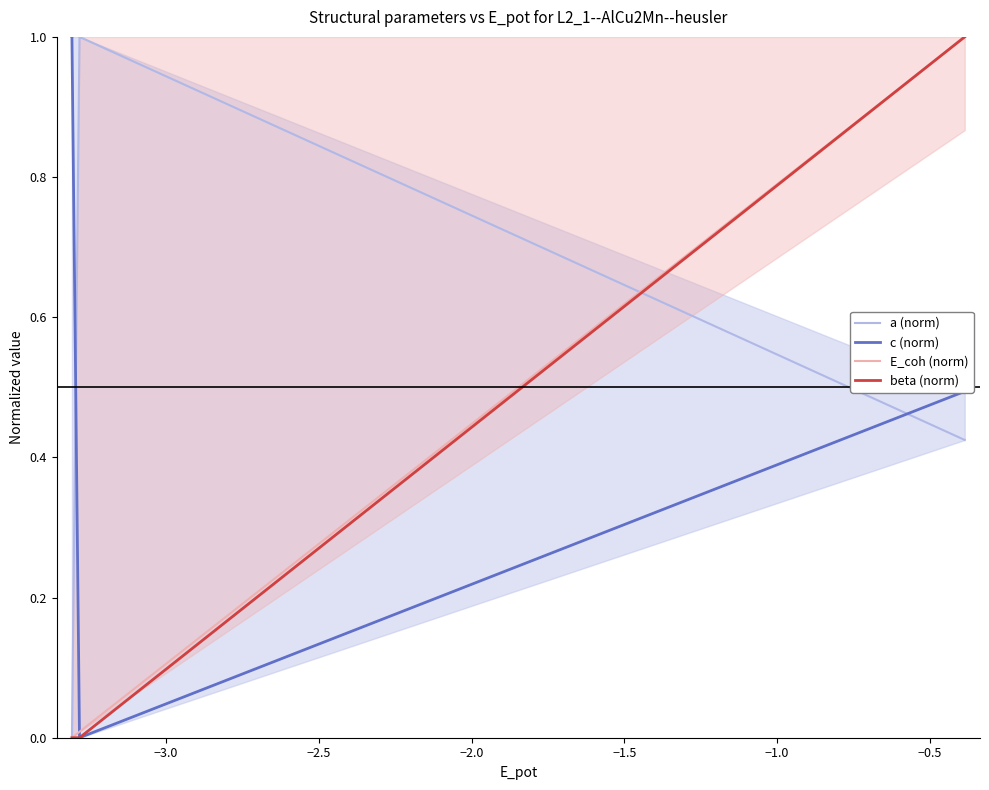

Rank the series by their maximum value, from highest to lowest.

a (norm), c (norm), E_coh (norm), beta (norm)